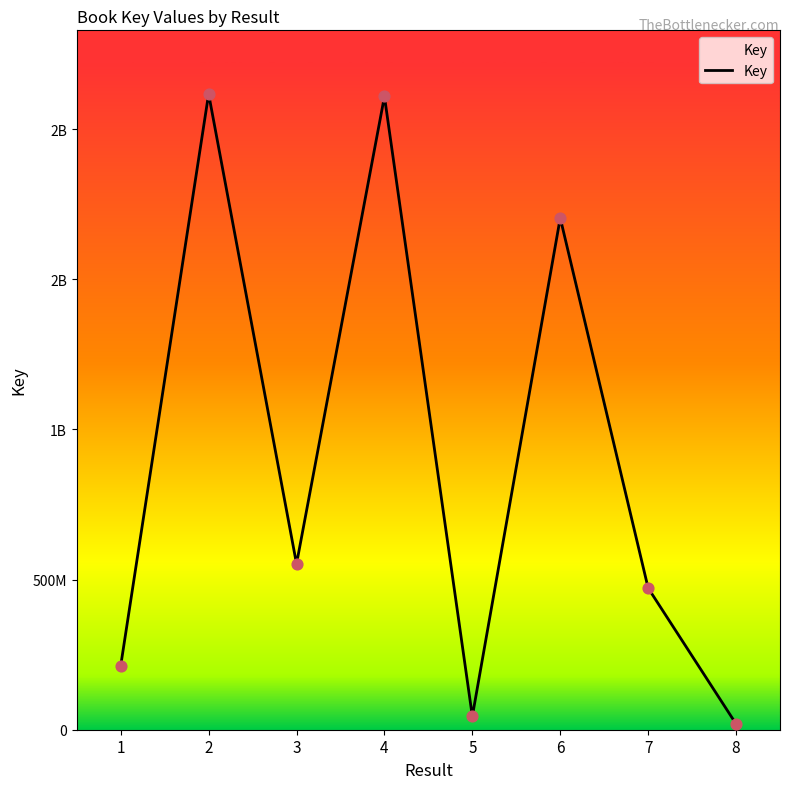

What is the change in value from 5 to 6?

+1659180090